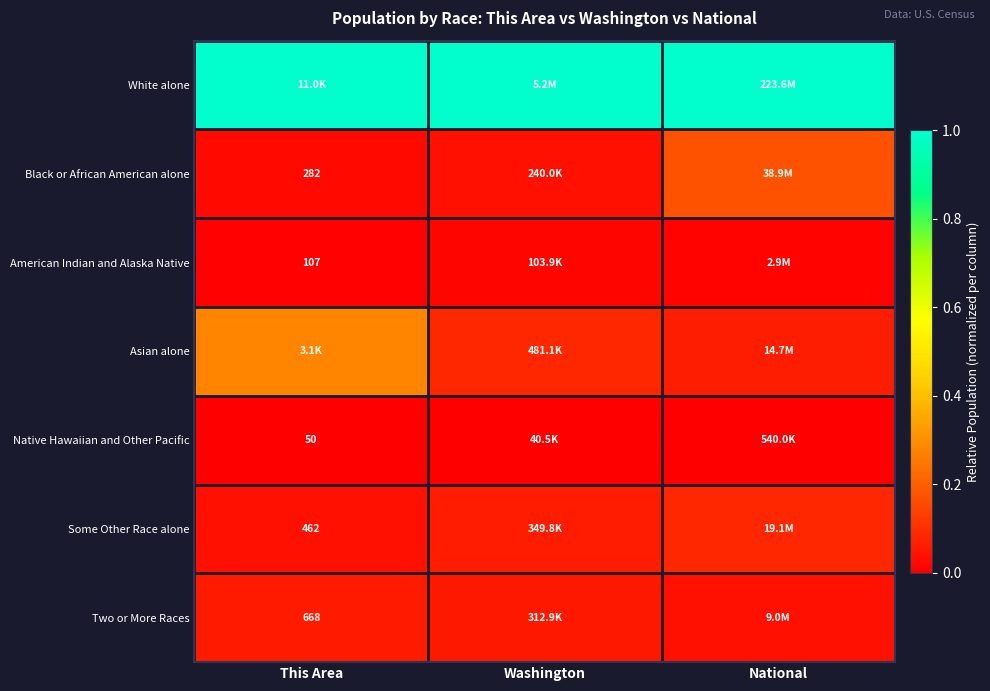

What value does the Asian alone series have at National?

0.1